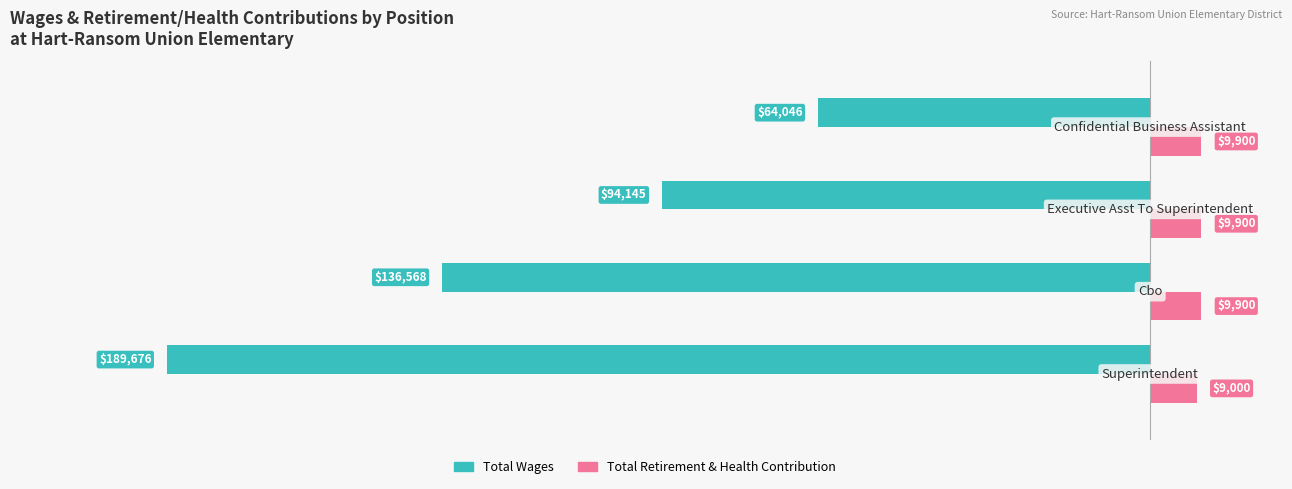

Which series has the largest total across all categories?

Total Retirement & Health Contribution